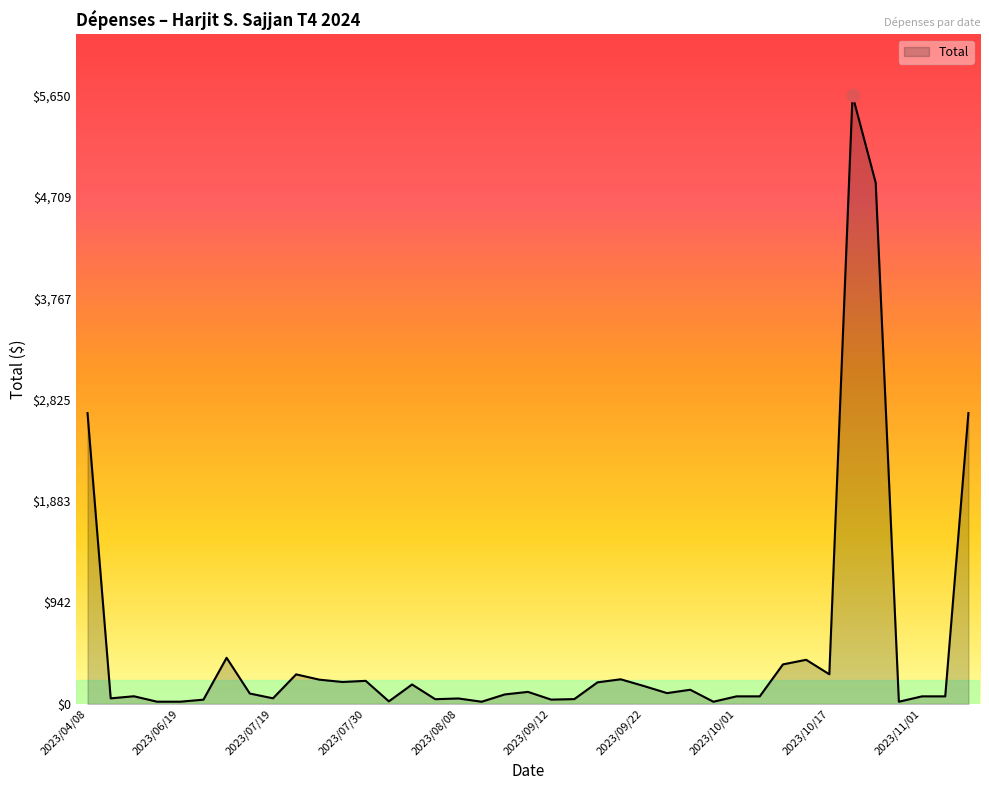

What is the maximum value shown in the chart?

5650.5